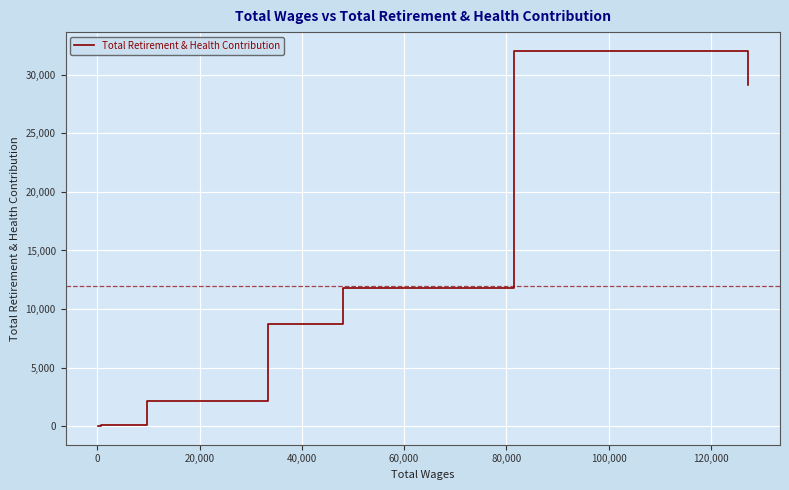

What is the minimum value shown in the chart?

15